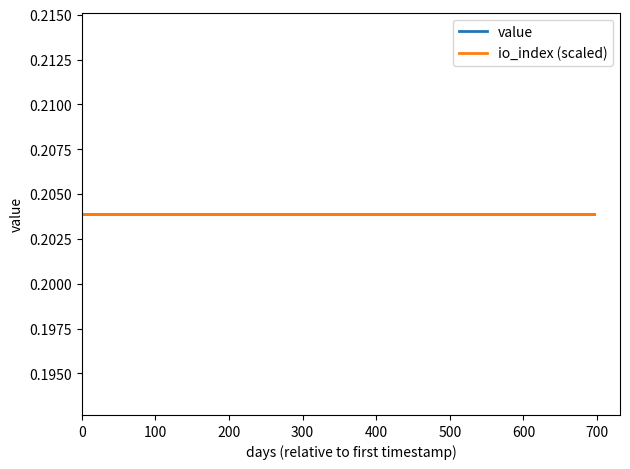

What is the sum of all io_index values?

2184.0